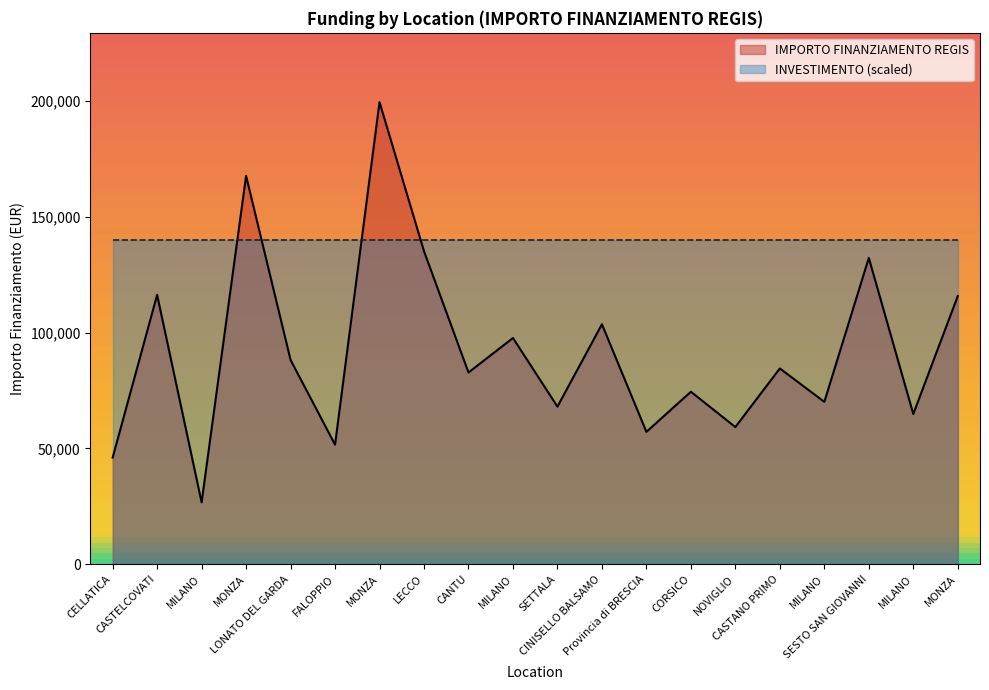

Which category has the highest value across all series?

MONZA